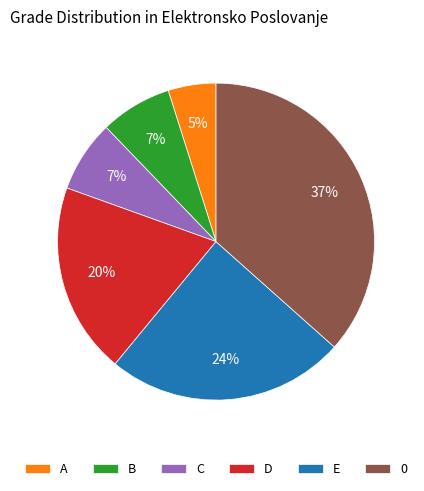

What is the smallest slice in the pie chart?

A